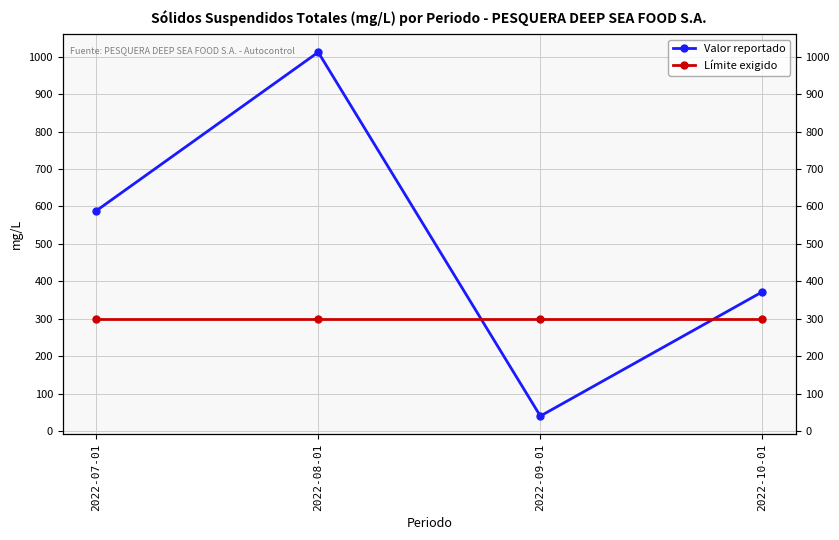

Reading left to right, extract all data points from this chart.

Valor reportado: 2022-07-01=588	2022-08-01=1012	2022-09-01=40	2022-10-01=372
Límite exigido: 2022-07-01=300	2022-08-01=300	2022-09-01=300	2022-10-01=300